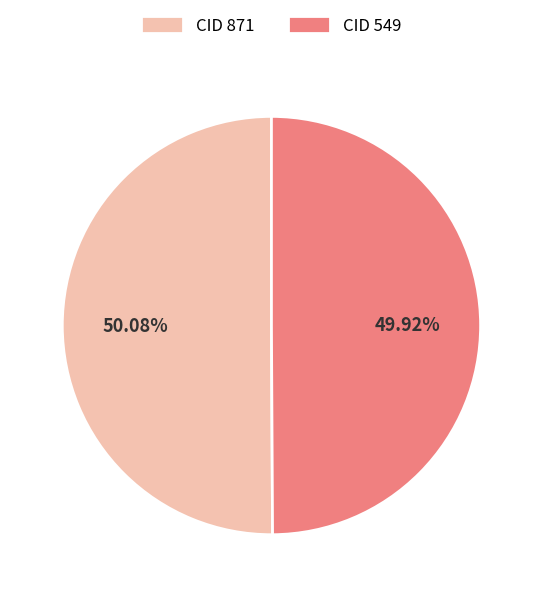

Approximately how many times larger is the value at CID 871 compared to CID 549?

1.0